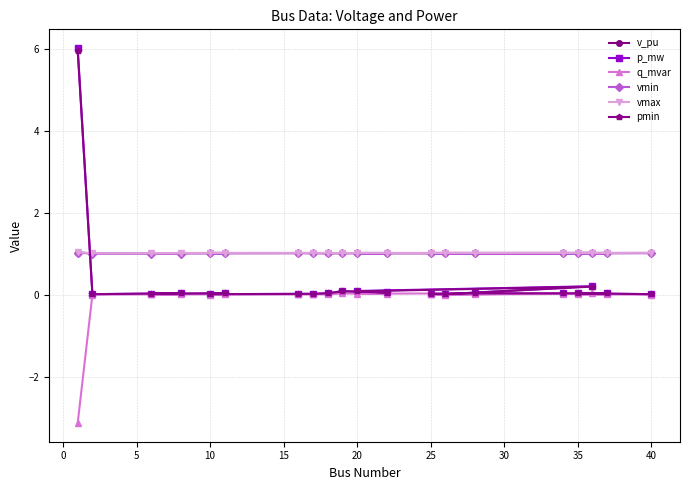

What are all the series names shown in the legend?

v_pu, p_mw, q_mvar, vmin, vmax, pmin